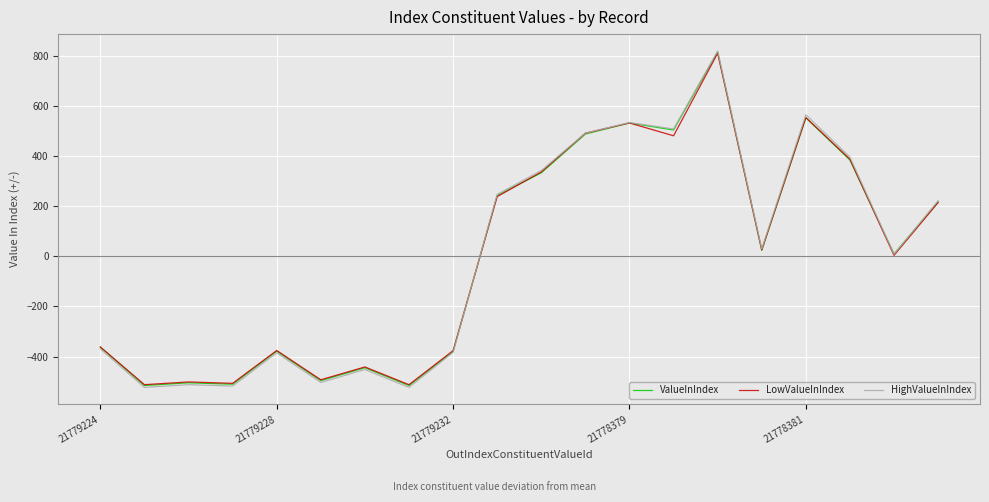

True or false: HighValueInIndex has more than 0 points higher than both neighbors.

True